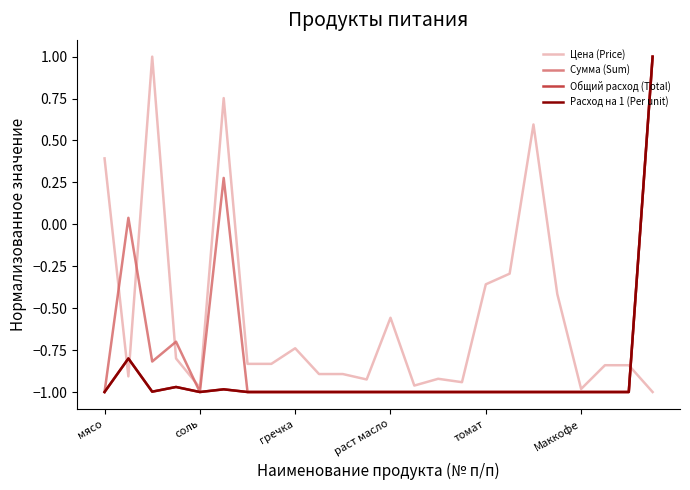

How many lines are shown in the chart?

4